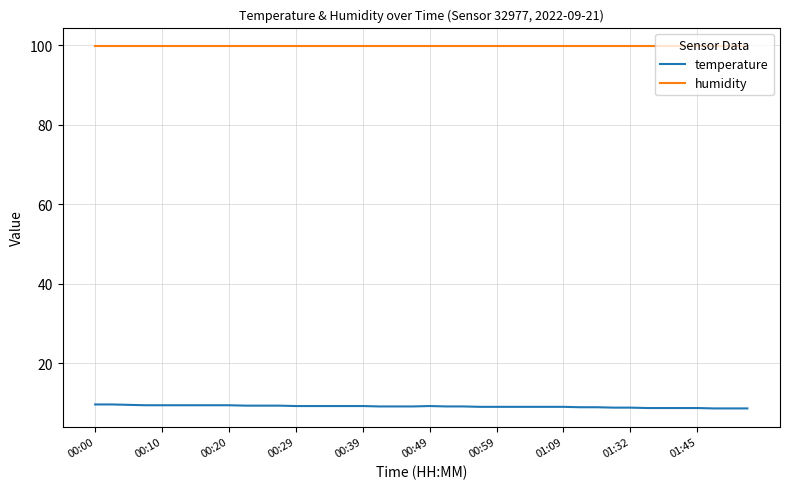

What is the smallest value displayed?

8.7